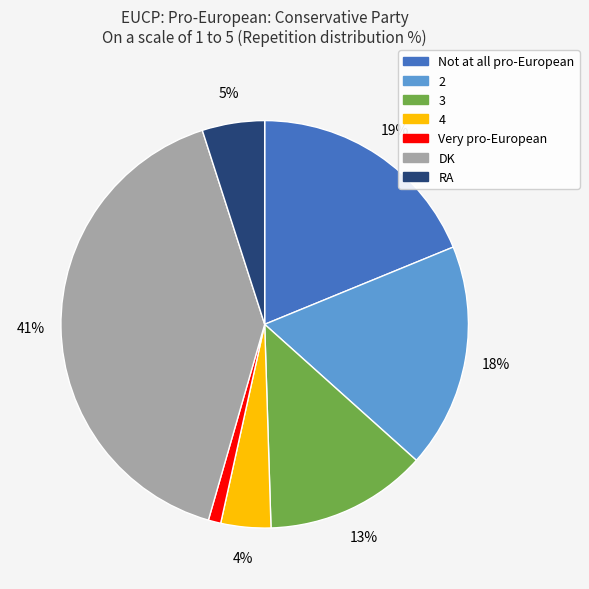

Do Not at all pro-European and 2 together represent more than half of the pie?

No